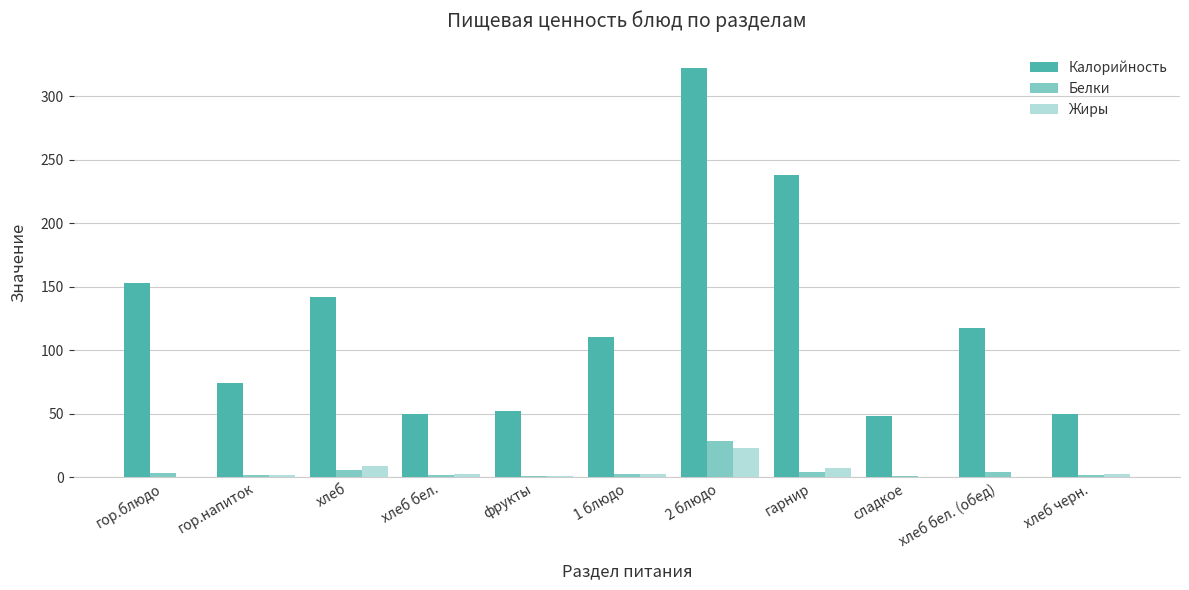

Which series has the largest total across all categories?

Калорийность